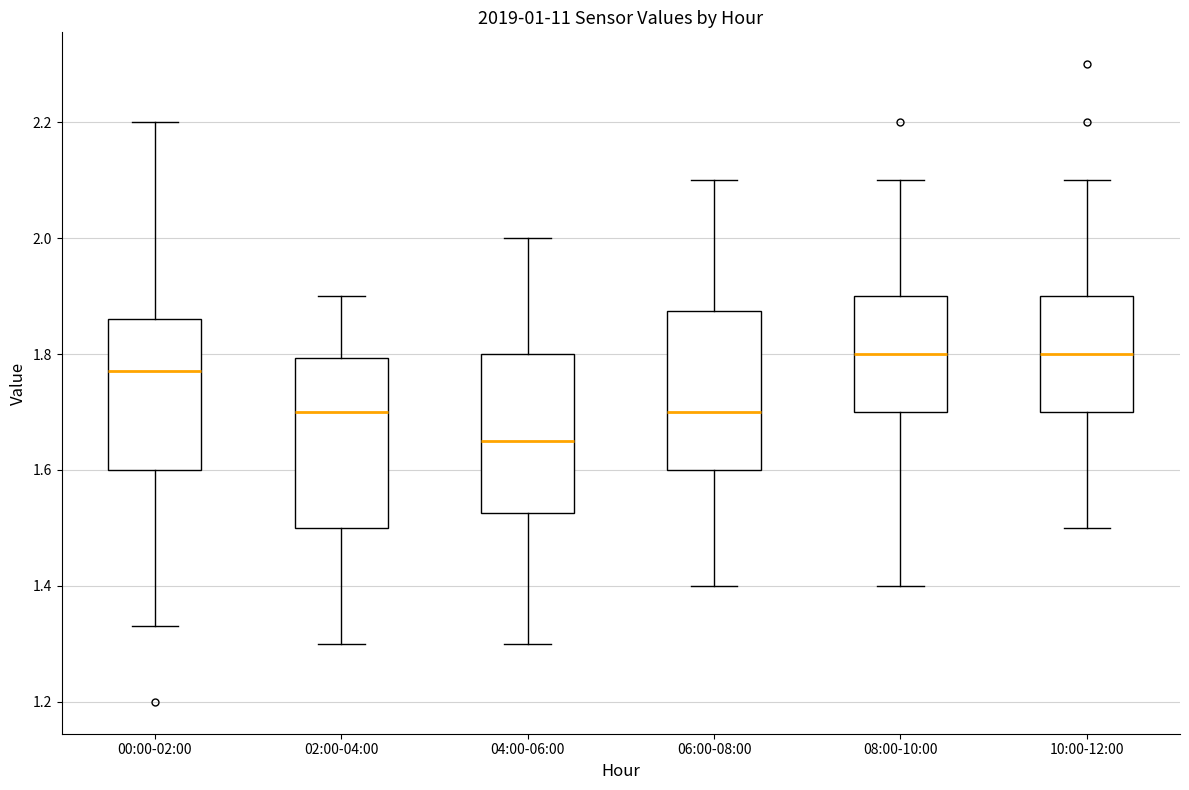

Where does the median line of the box for 00:00-02:00 sit on the y-axis? The values are not printed on the chart, so give them approximately, as read against the axis.

1.78